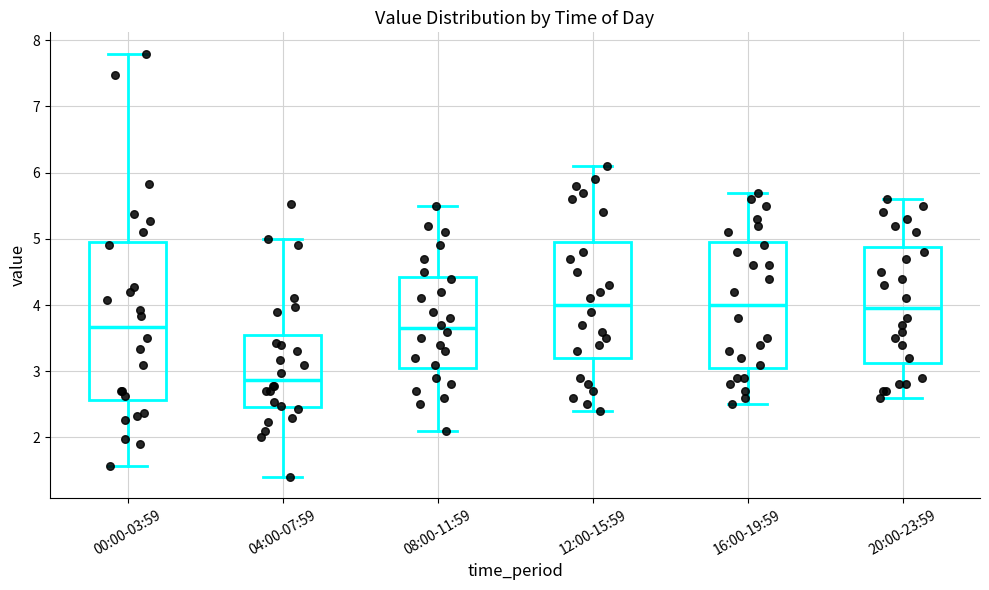

Where is the lower edge of the box for 12:00-15:59 on the y-axis? The values are not printed on the chart, so give them approximately, as read against the axis.

3.2